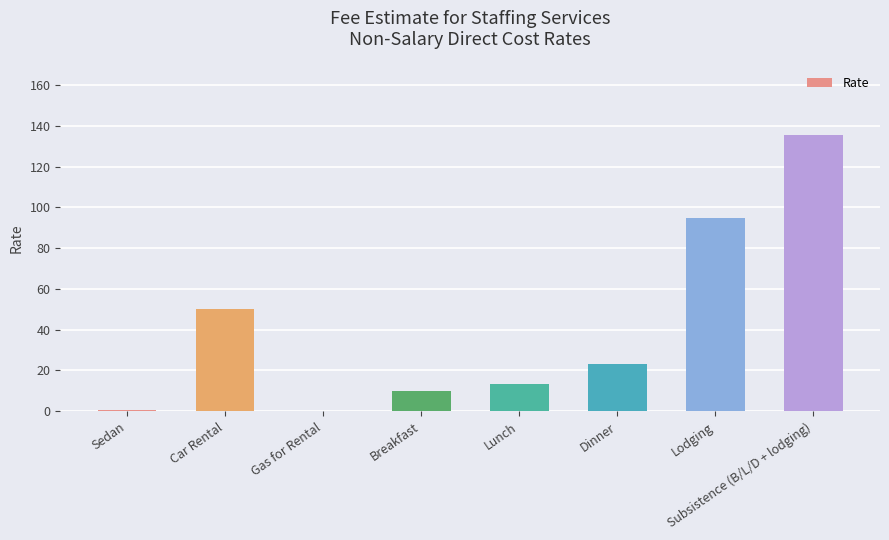

At which label is the value closest to 67?

Car Rental